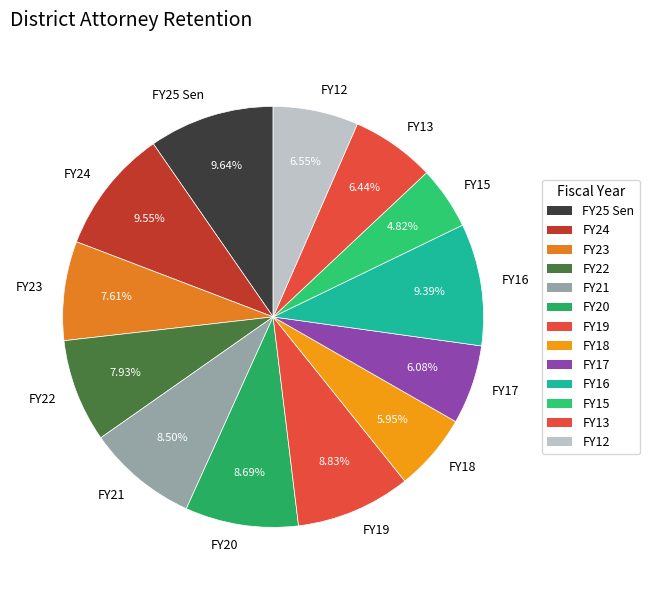

To the nearest percent, what is the combined percentage of FY16 and FY25 Sen?

19%